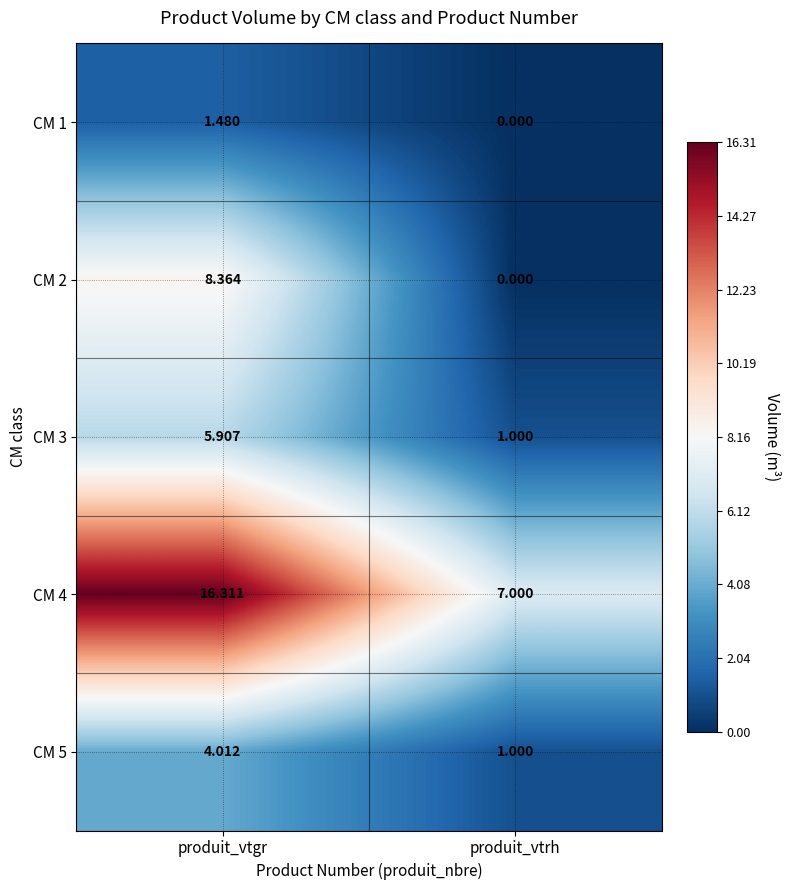

At which label does CM 1 first exceed 1?

produit_vtgr